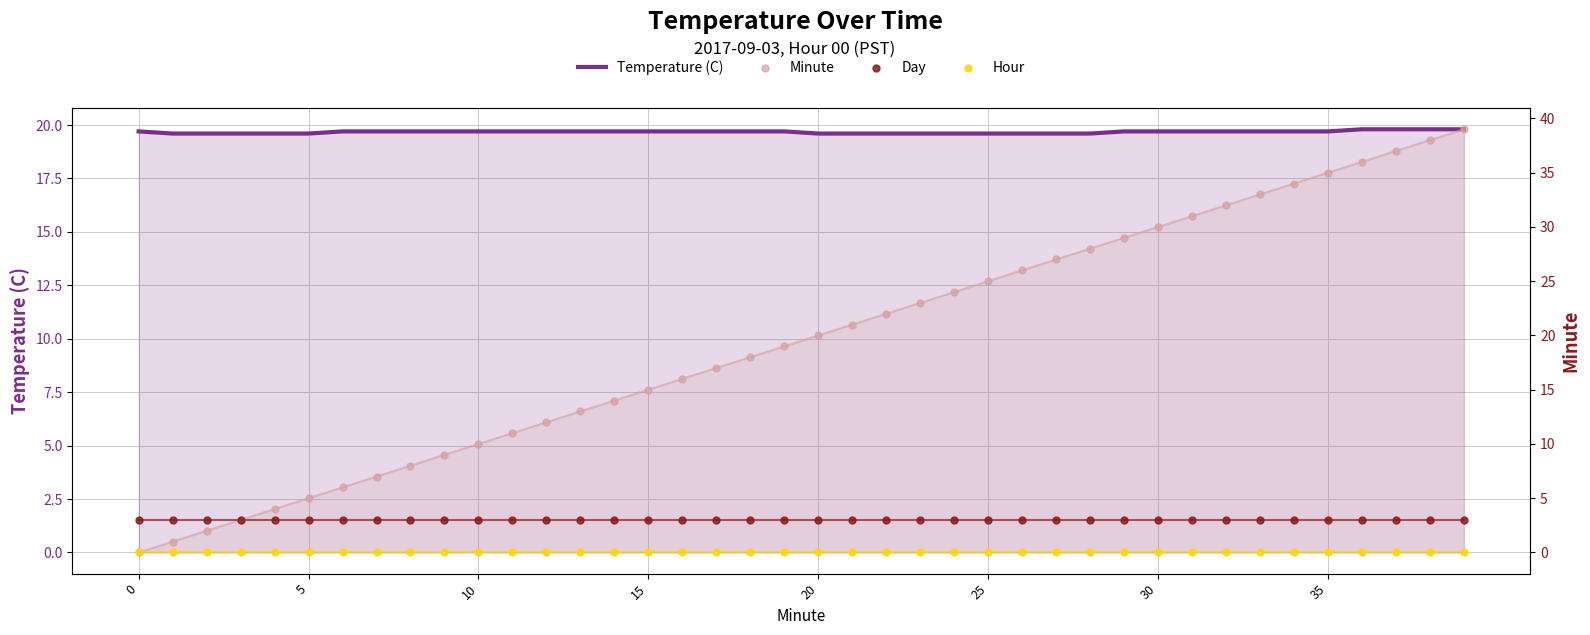

What are all the series names shown in the legend?

Temperature (C), Minute, Day, Hour